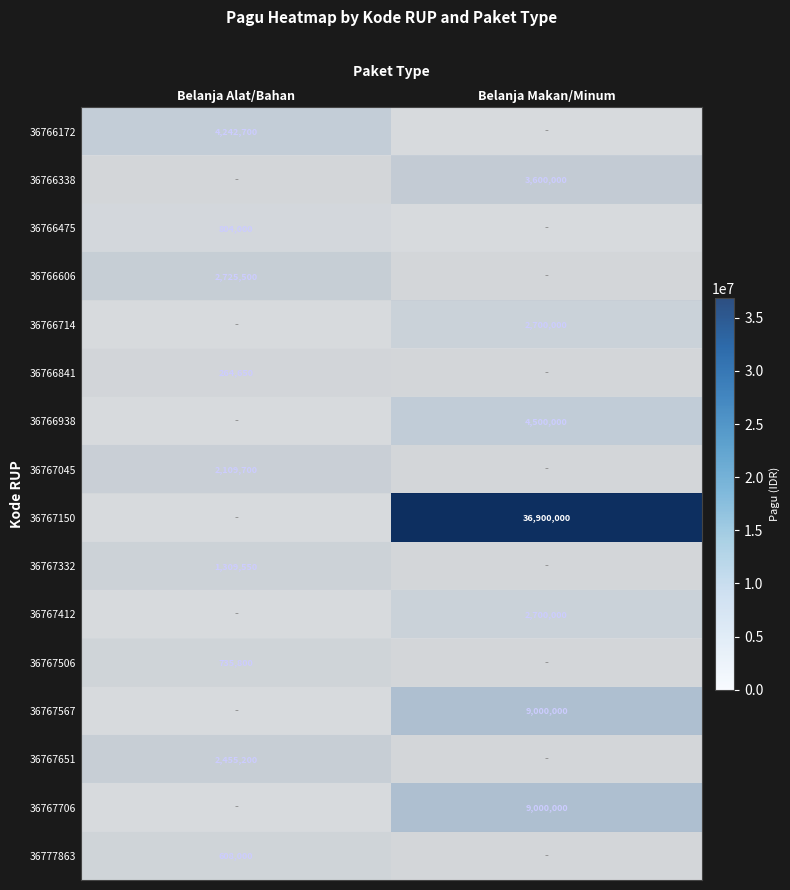

What is the sum of the 36766714 values at Belanja Alat/Bahan and Belanja Makan/Minum?

2700000